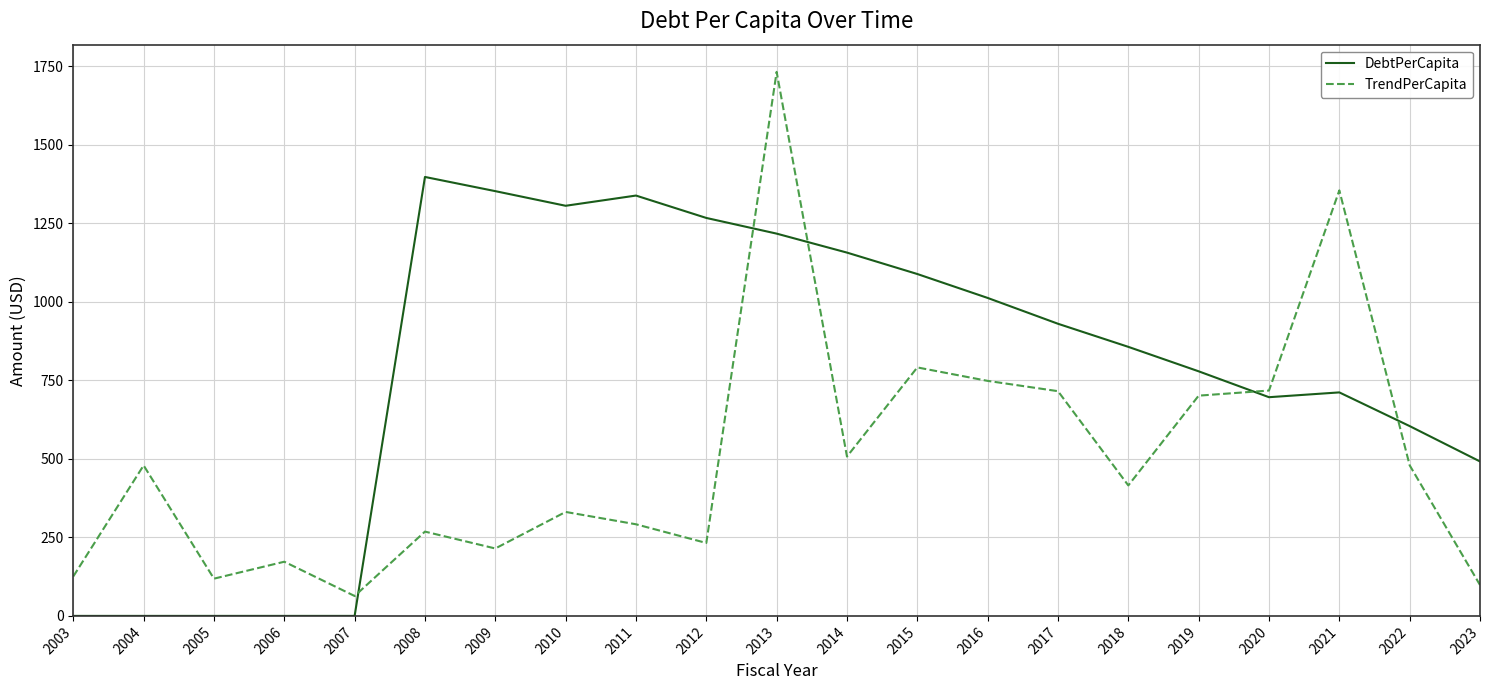

Which series has the widest spread of values?

TrendPerCapita